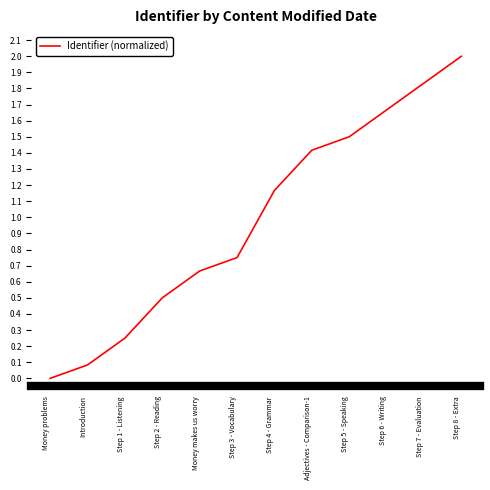

Is it true that the value at Money problems is 0.0?

True